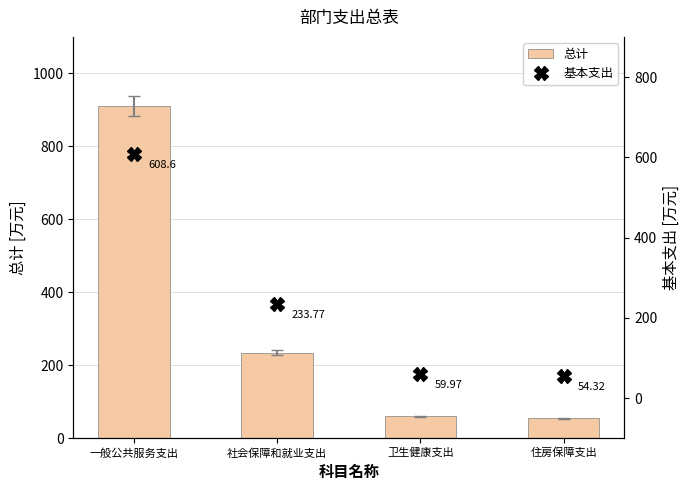

Between 一般公共服务支出 and 卫生健康支出, which series saw the biggest shift?

总计